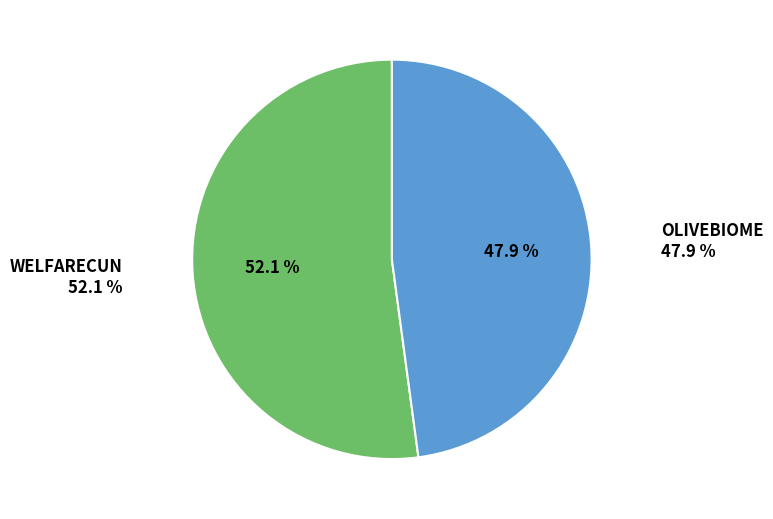

True or false: OLIVEBIOME accounts for 48% of the total.

True